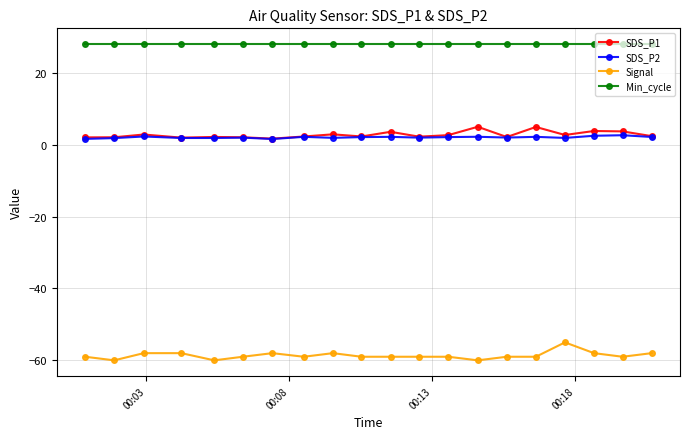

True or false: Signal has more than 1 points higher than both neighbors.

True